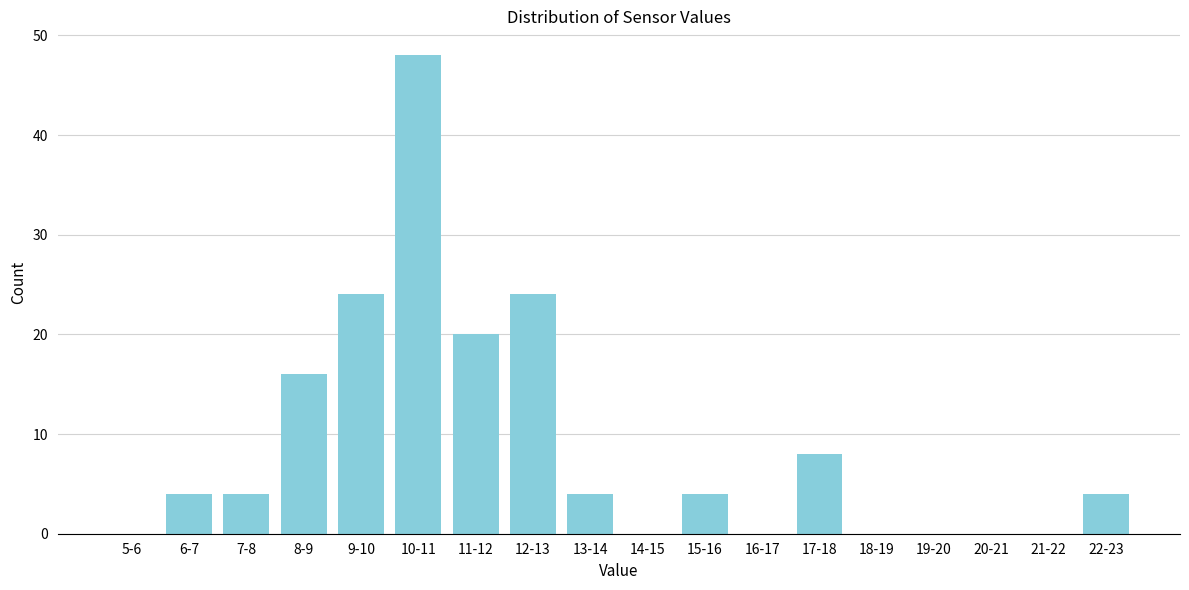

Reading left to right, list all the values displayed in this chart.

5-6=0	6-7=4	7-8=4	8-9=16	9-10=24	10-11=48	11-12=20	12-13=24	13-14=4	14-15=0	15-16=4	16-17=0	17-18=8	18-19=0	19-20=0	20-21=0	21-22=0	22-23=4